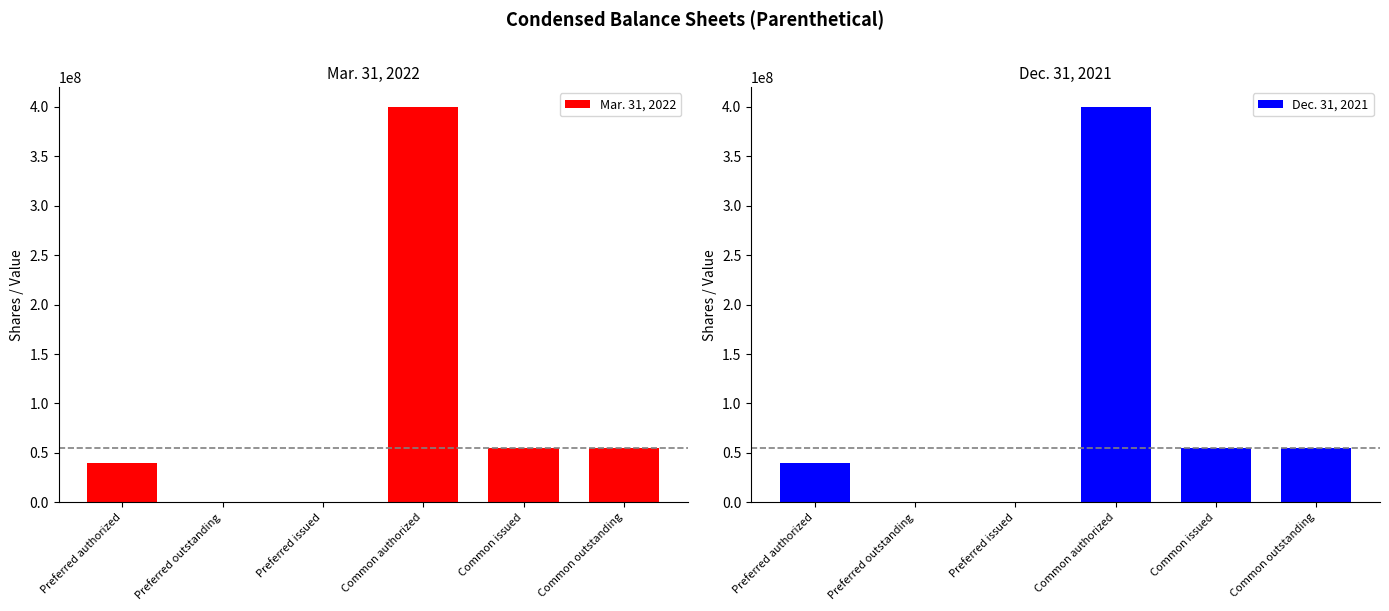

Is it true that Mar. 31, 2022 equals 400000000 at Common authorized?

True